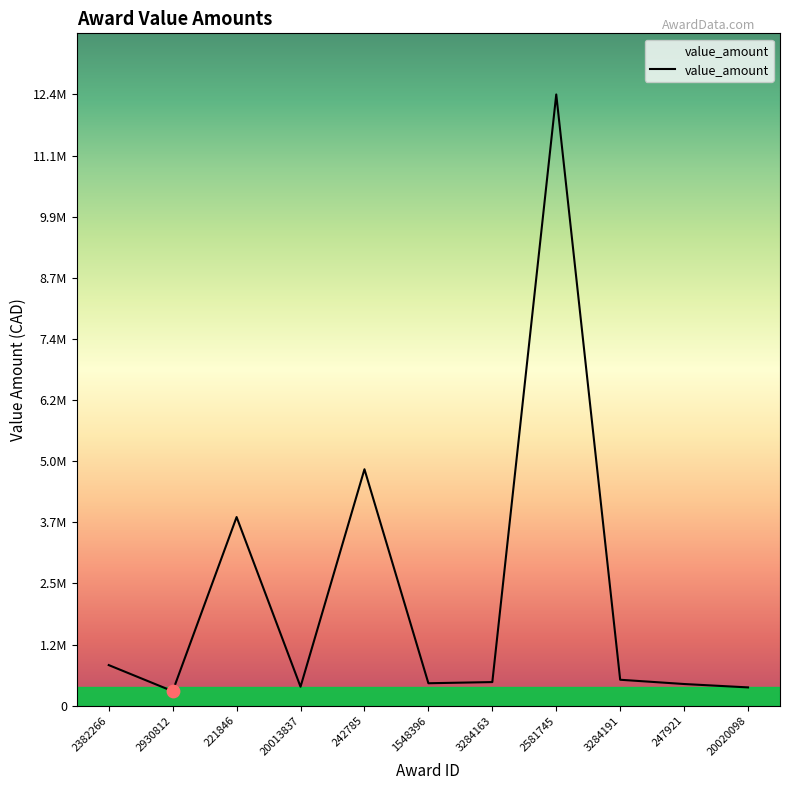

Is this an area chart (filled region under the line)?

Yes